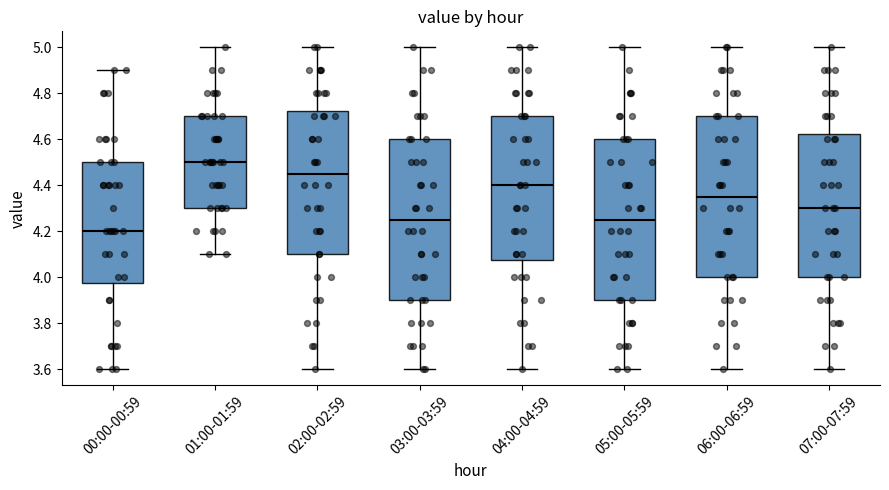

Which box's median line is the highest?

01:00-01:59